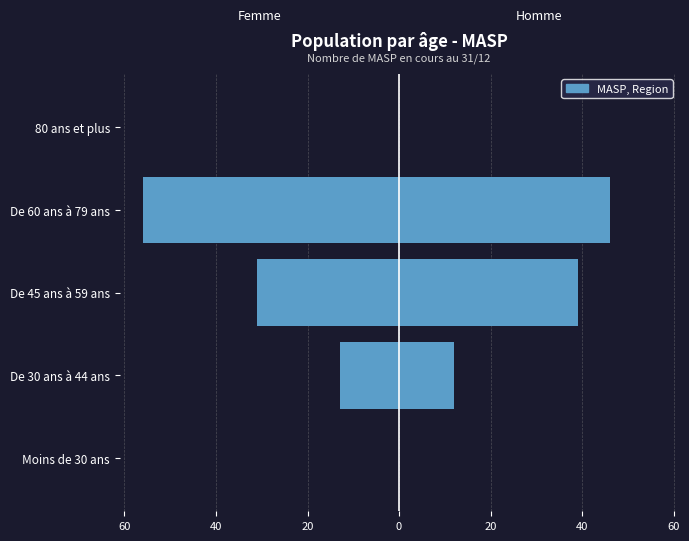

How many data points in Femme are above -13?

2